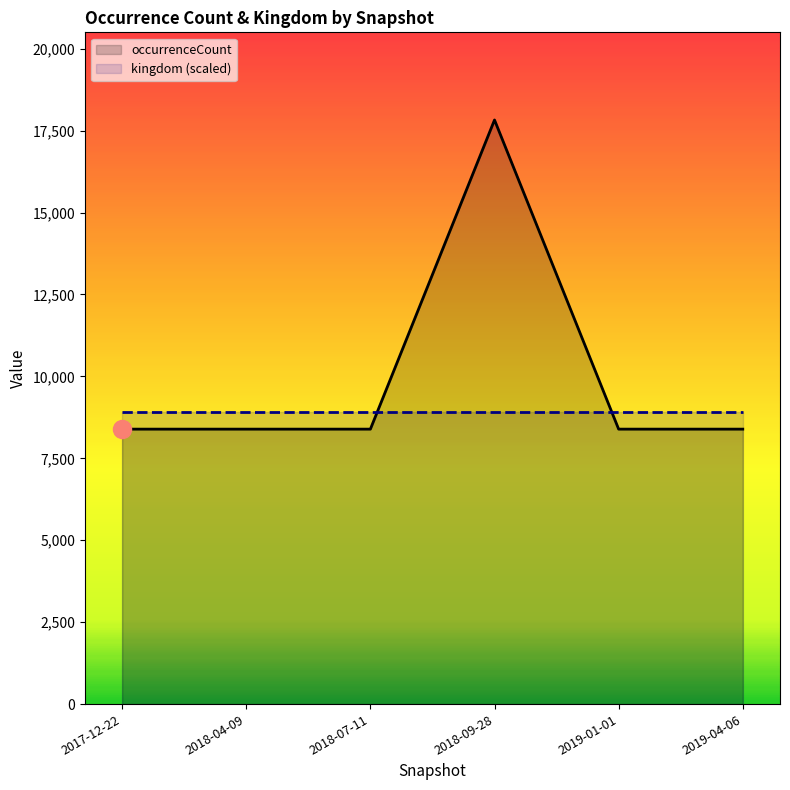

True or false: occurrenceCount has a value of 8391 at 2017-12-22.

True